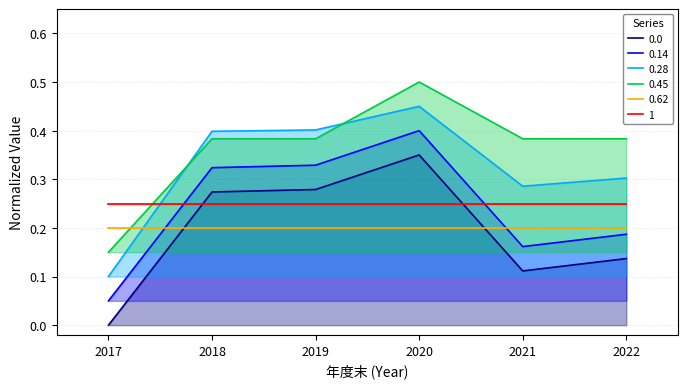

The 0.28 series shows 0.3 at 2022. True or false?

True